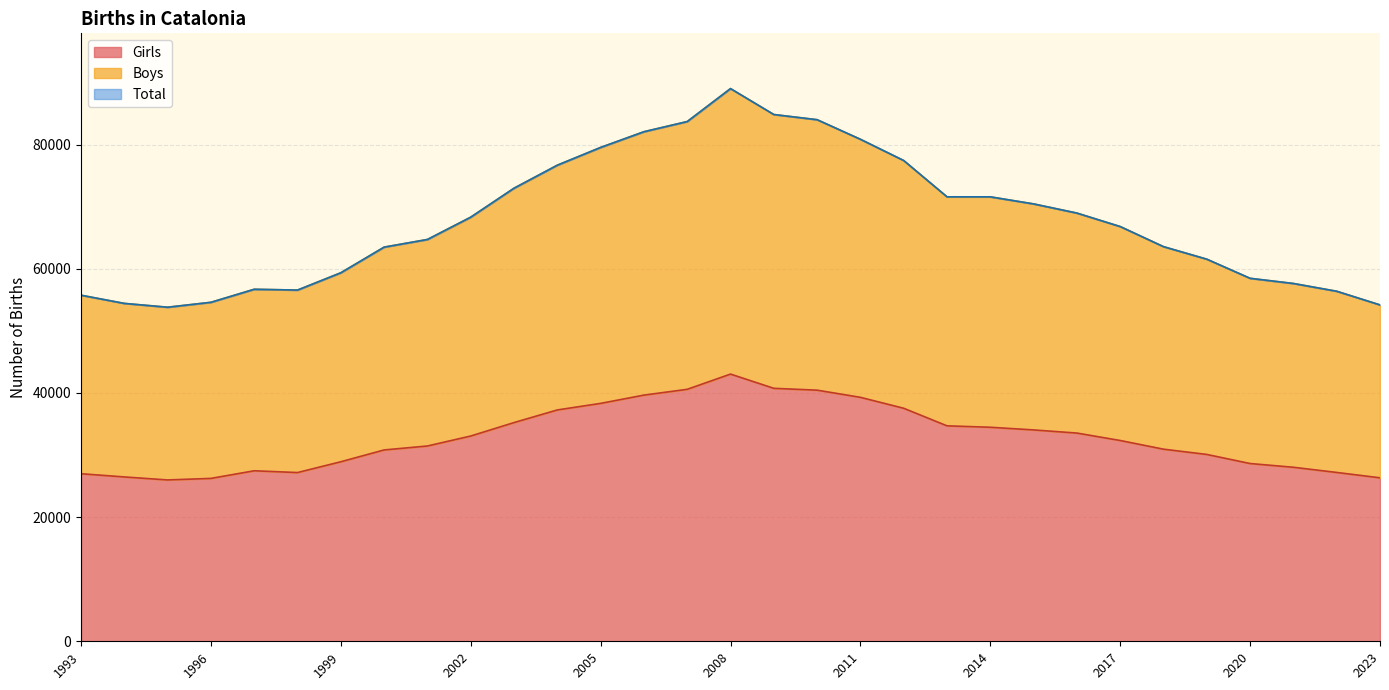

How many lines are shown in the chart?

3